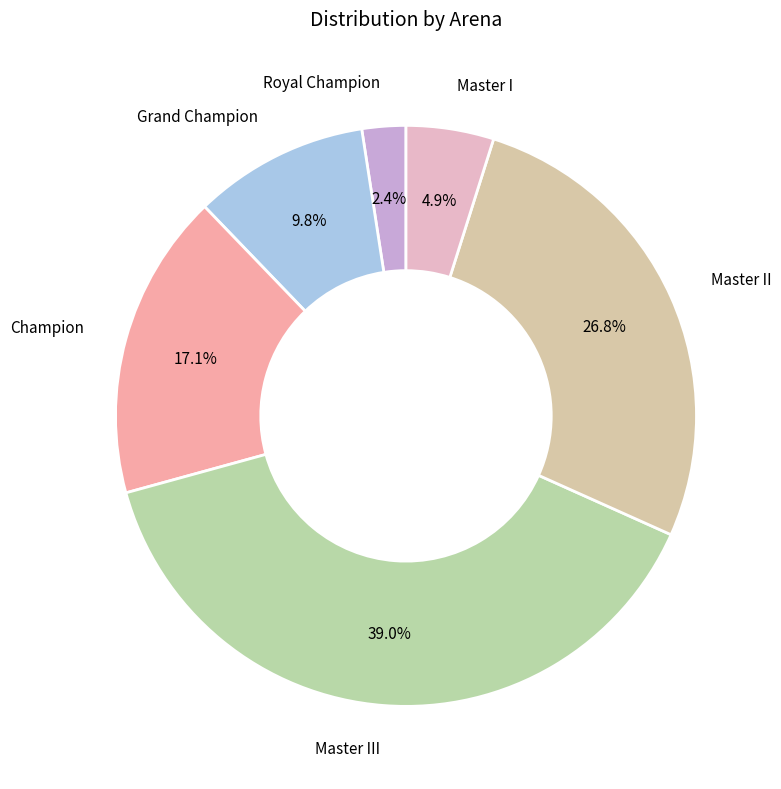

Which has a higher value, Champion or Master I?

Champion